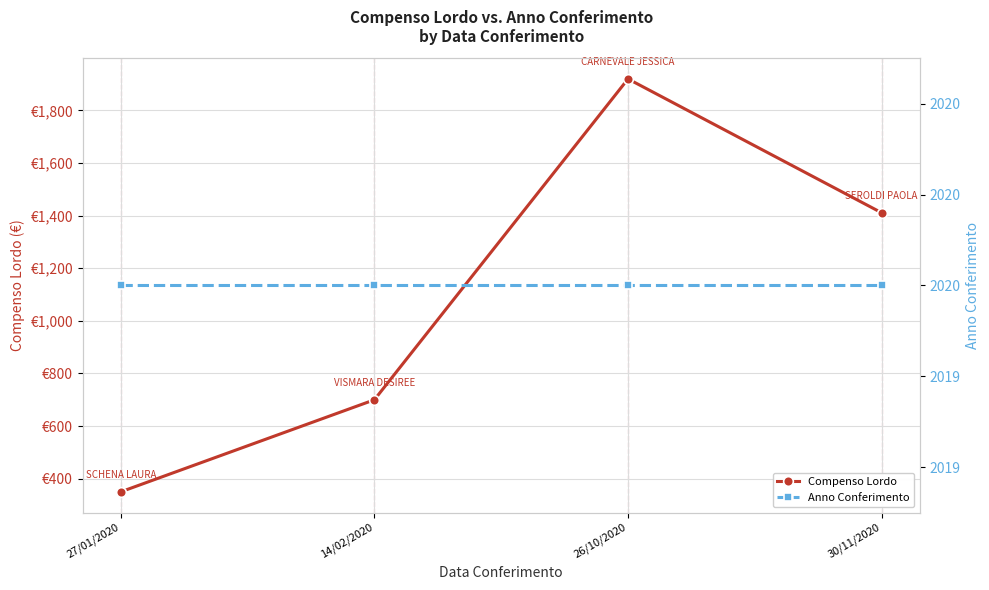

True or false: Anno Conferimento and Compenso Lordo intersect in this chart.

False